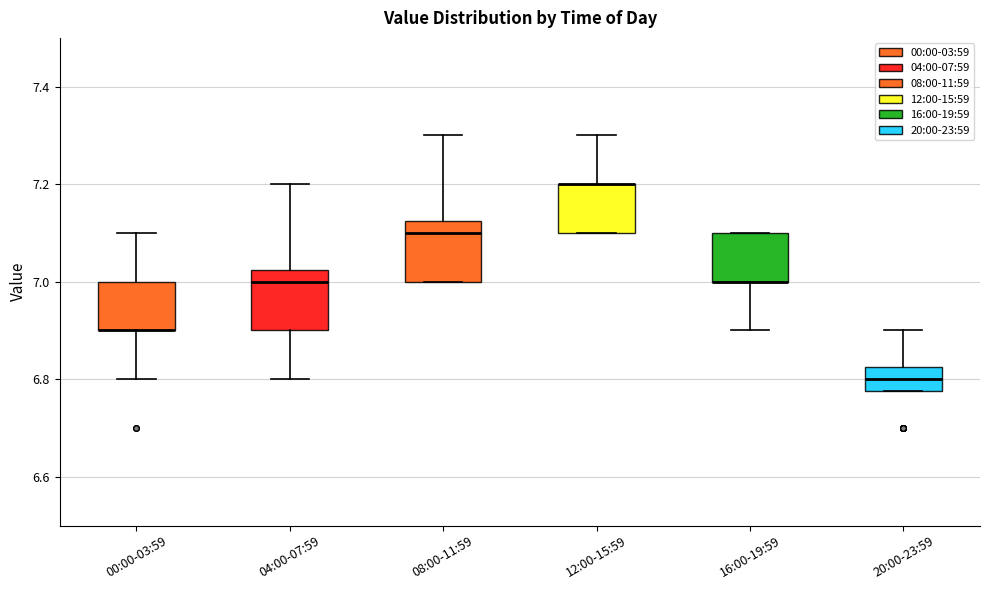

Where does the lower whisker of the box for 04:00-07:59 end on the y-axis? The values are not printed on the chart, so give them approximately, as read against the axis.

6.80